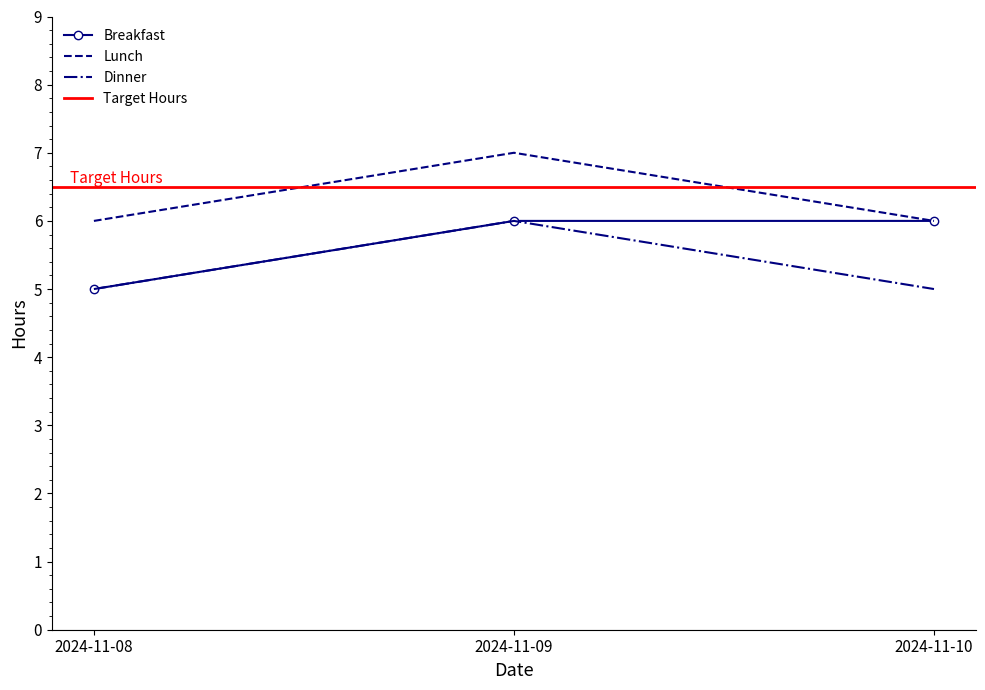

What is the difference between the highest and lowest values at 2024-11-08?

1